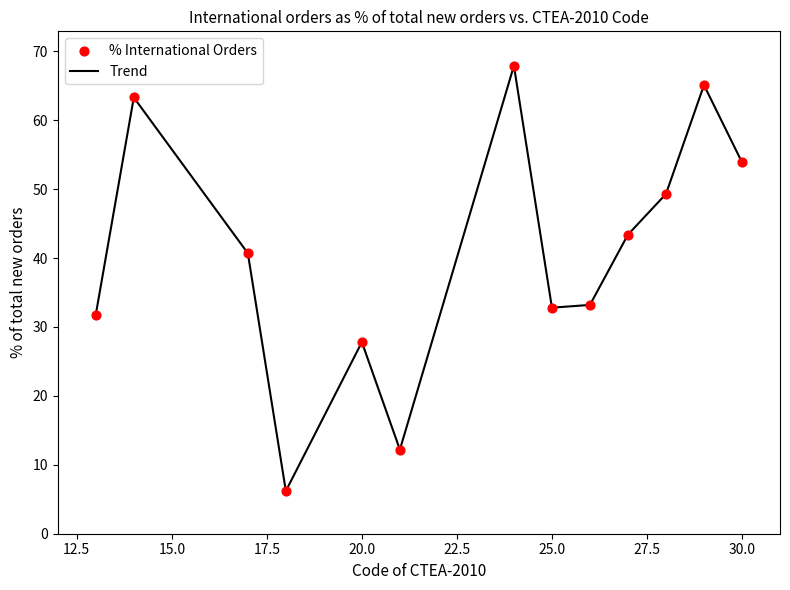

What is the greatest value displayed?

67.9